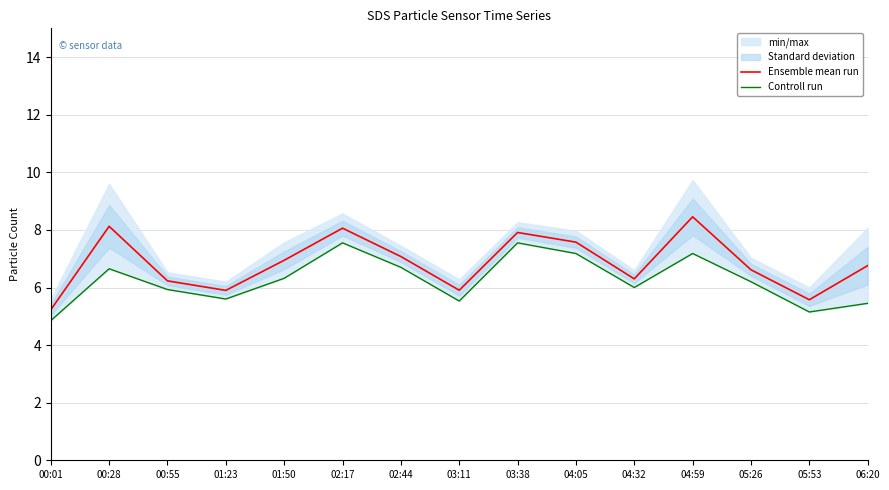

What is the label of the 3rd point from the right?

05:26